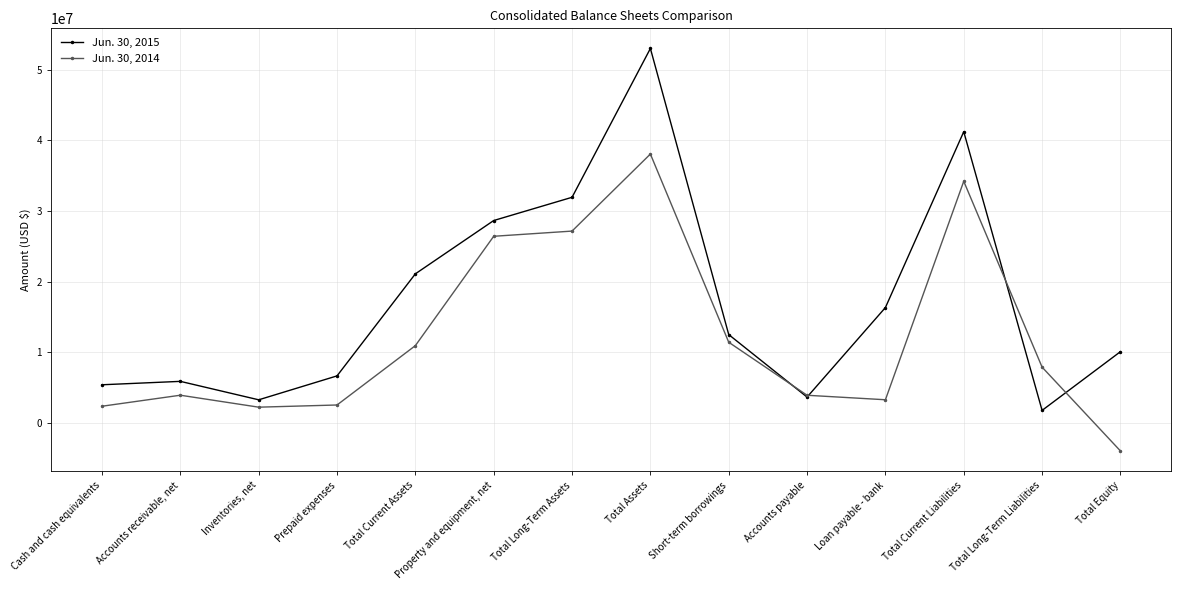

At which category is the sum across all series the highest?

Total Assets